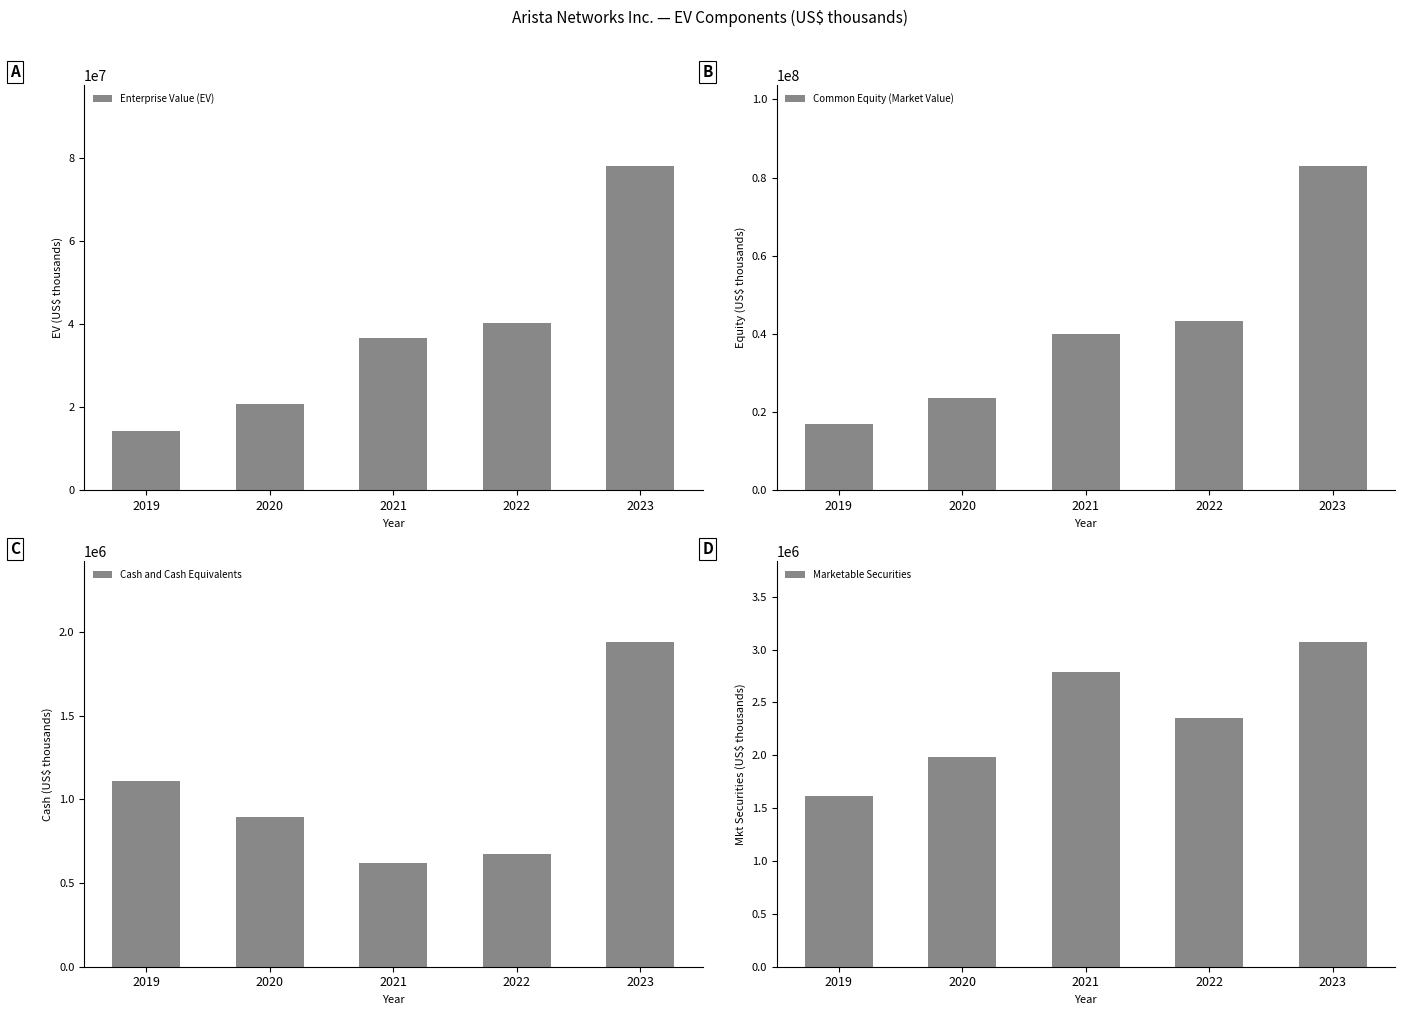

What is the value of the Enterprise Value (EV) bar at the 3rd from the left?

36582874